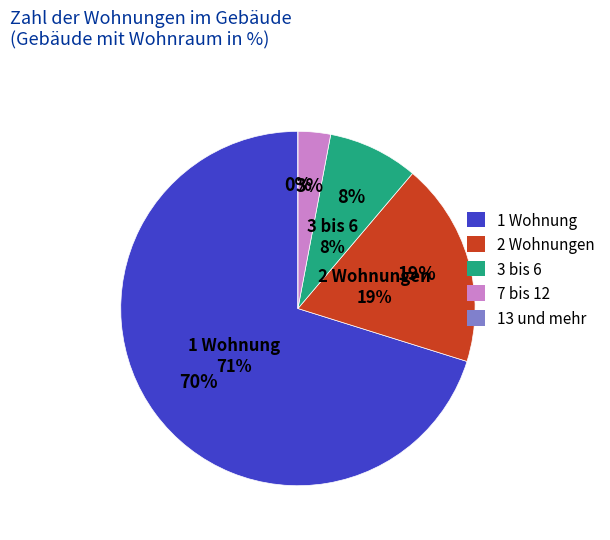

What percentage is the 7 bis 12 slice, to the nearest percent?

3%